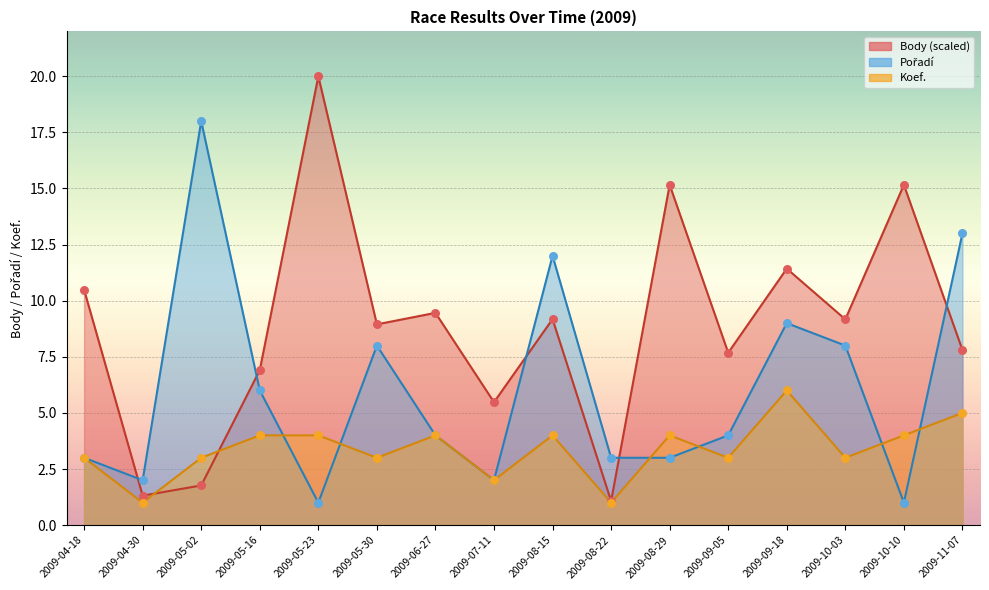

Which series reaches the maximum Y coordinate?

Body